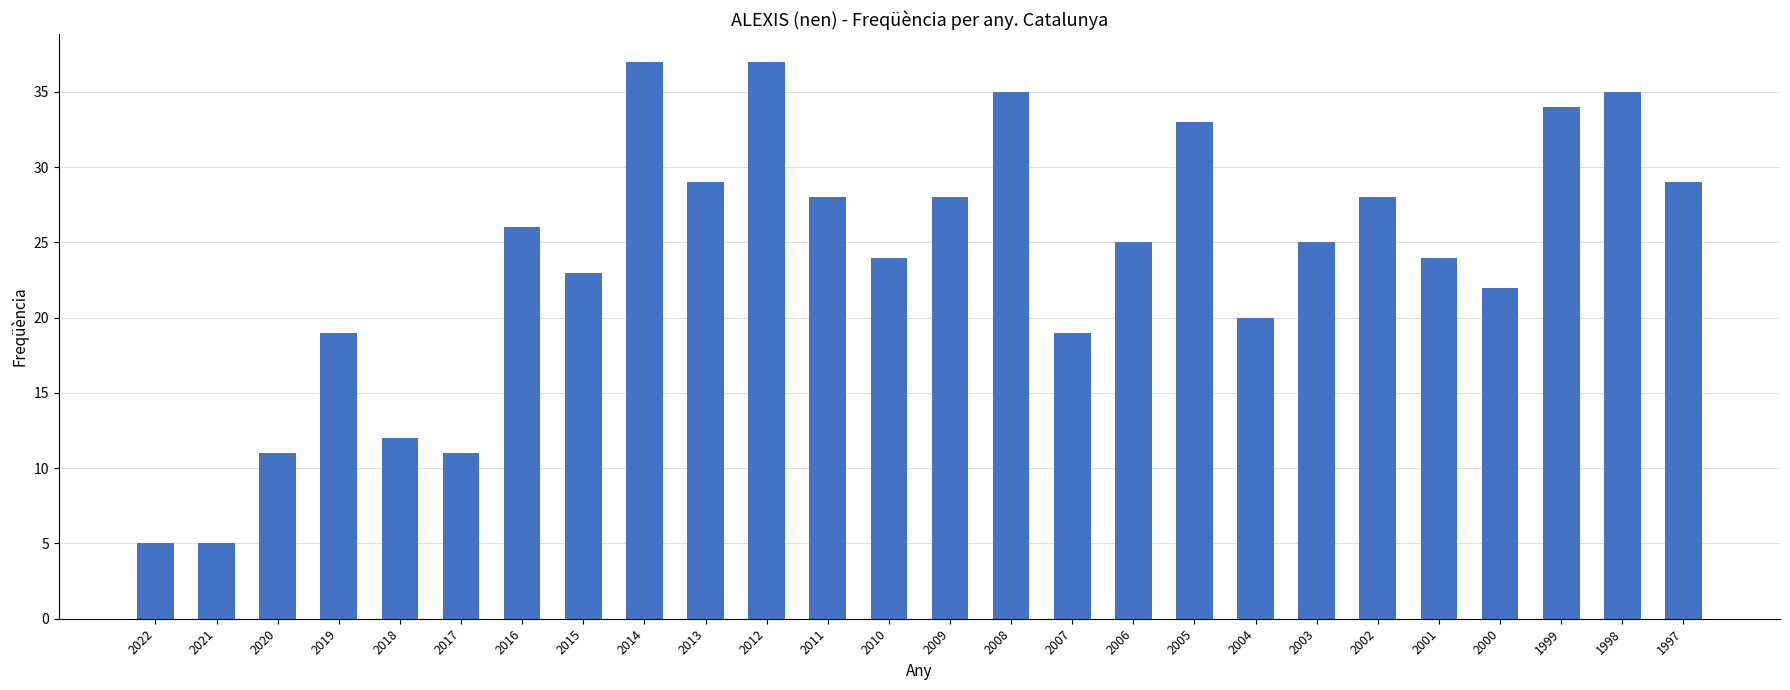

What is the difference between the values at 2017 and 2006?

14